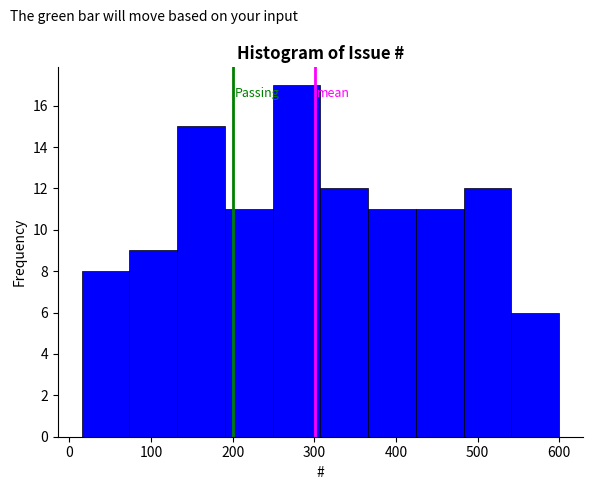

How tall is the bar that spans 420 to 480 on the x-axis? Neither the bar edges nor the heights are printed on the chart, so give them approximately, as read against the axes.

11